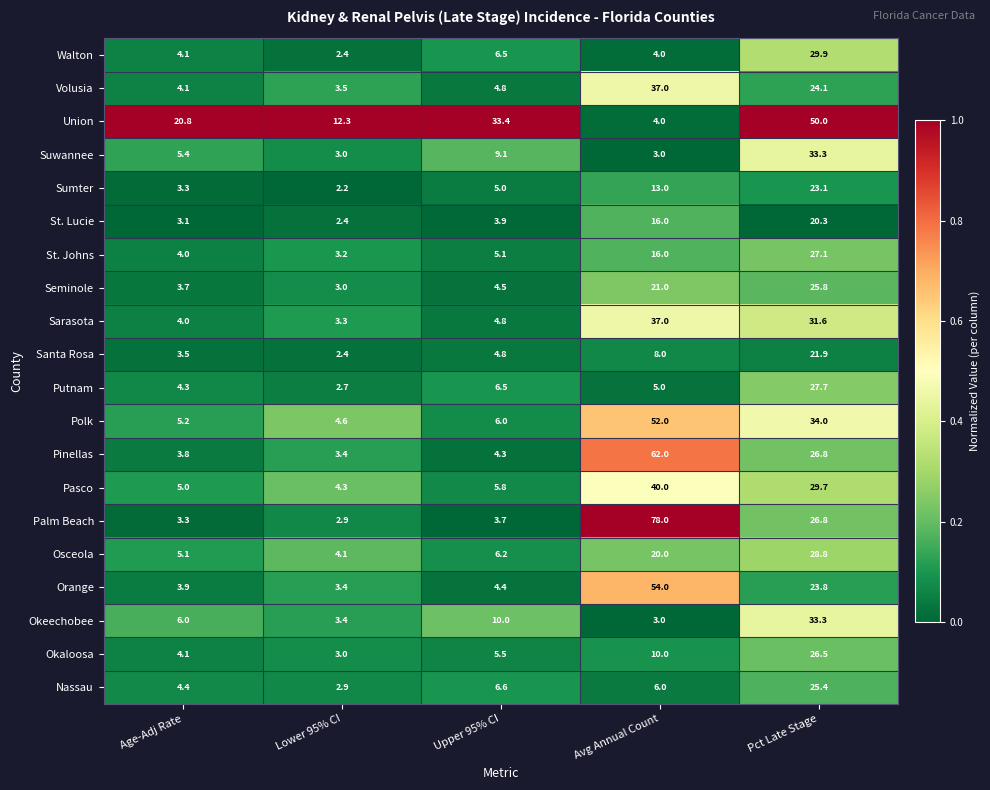

At which category is the sum across all series the highest?

Pct Late Stage